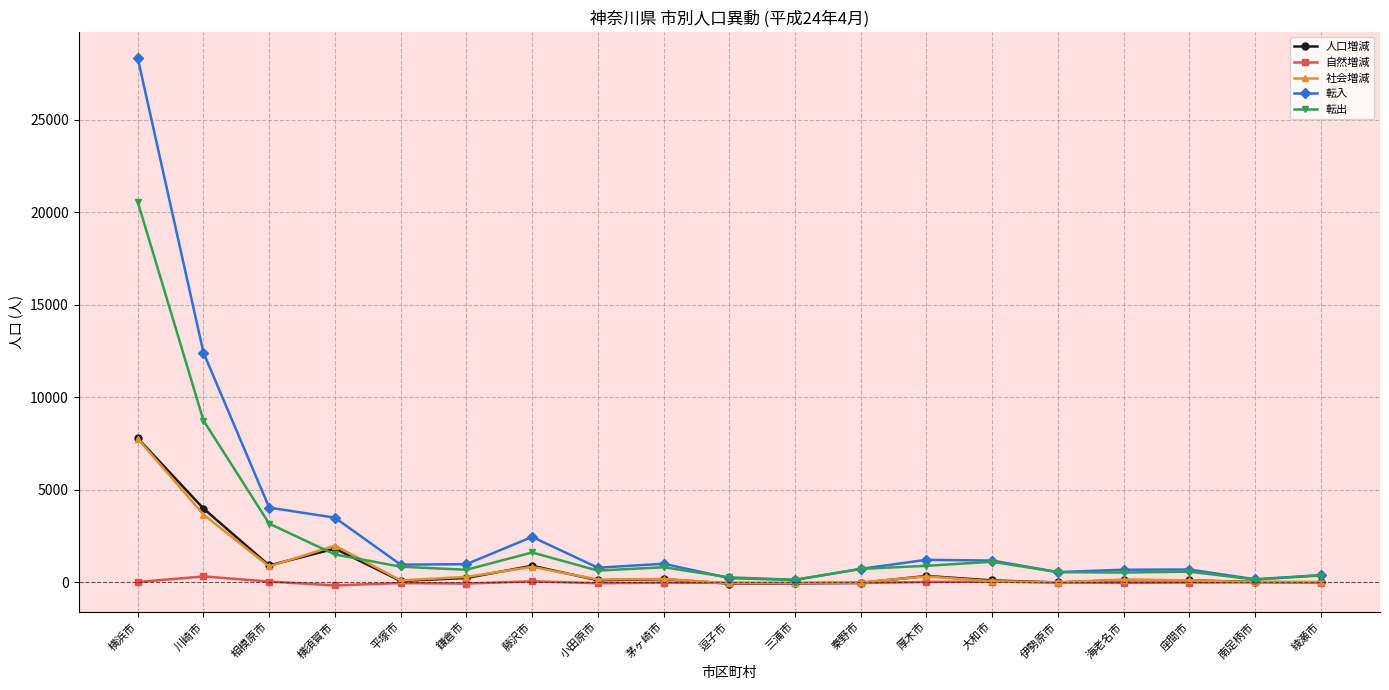

What is the label of the 8th point from the left?

小田原市